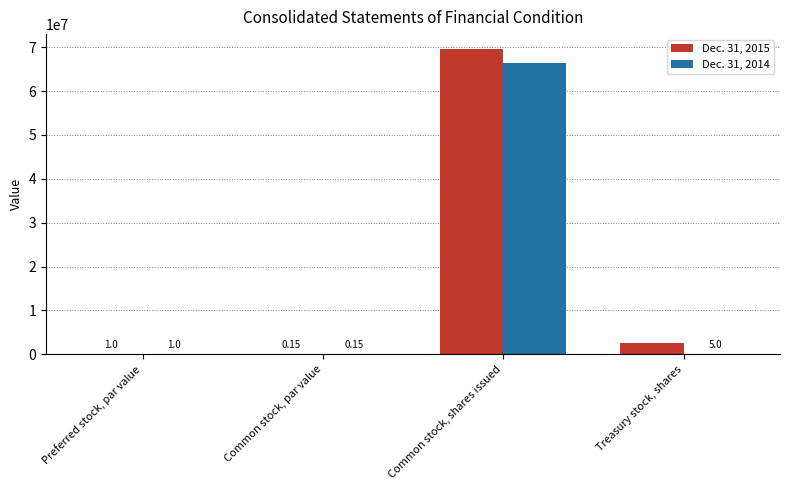

What are all the series names shown in the legend?

Dec. 31, 2015, Dec. 31, 2014